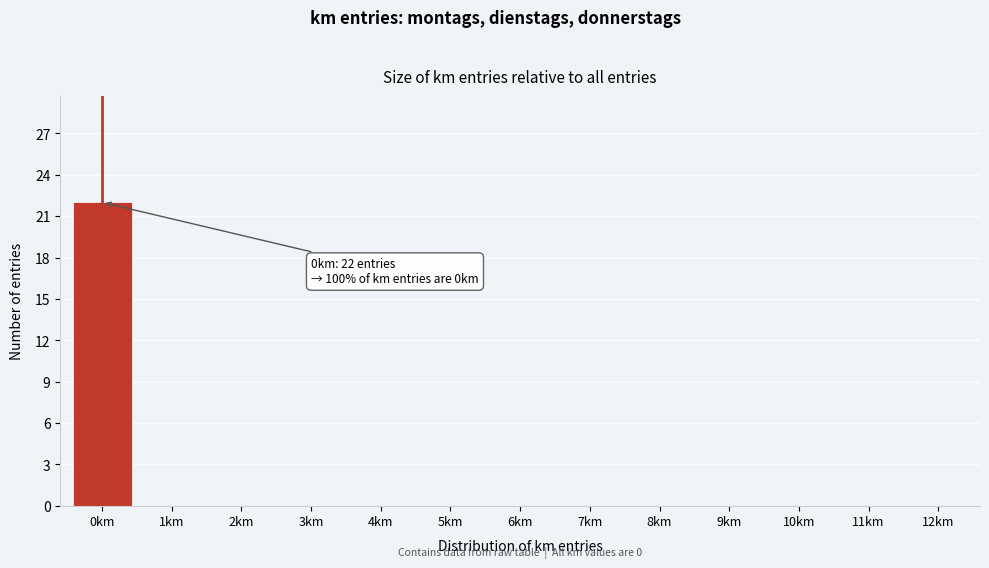

Reading left to right, list all the values displayed in this chart.

0km=22	1km=0	2km=0	3km=0	4km=0	5km=0	6km=0	7km=0	8km=0	9km=0	10km=0	11km=0	12km=0